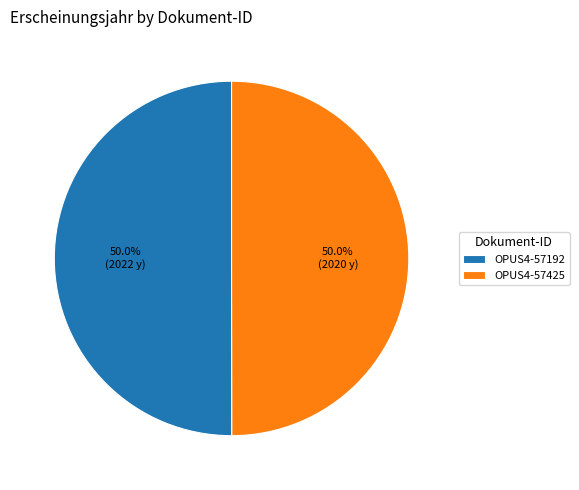

What is the ratio of the value at OPUS4-57425 to the value at OPUS4-57192?

1.0